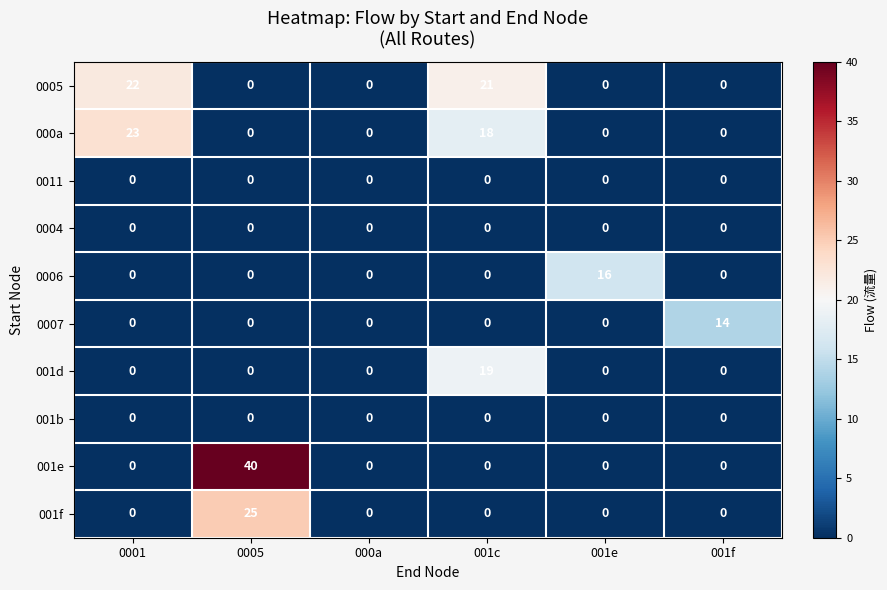

What is the total value across all series at 001e?

16